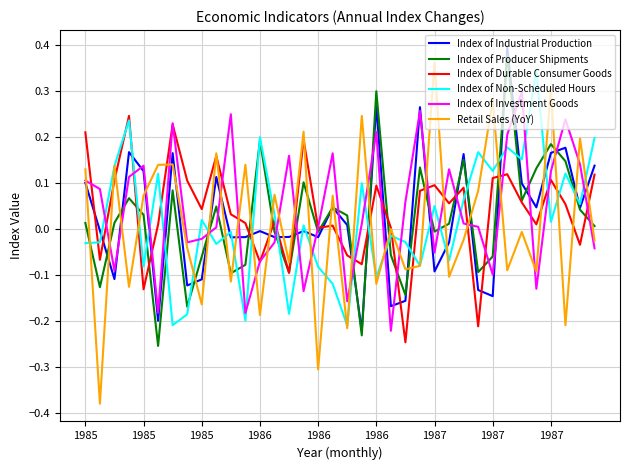

Which series has the largest range (max minus min)?

Retail Sales (YoY)